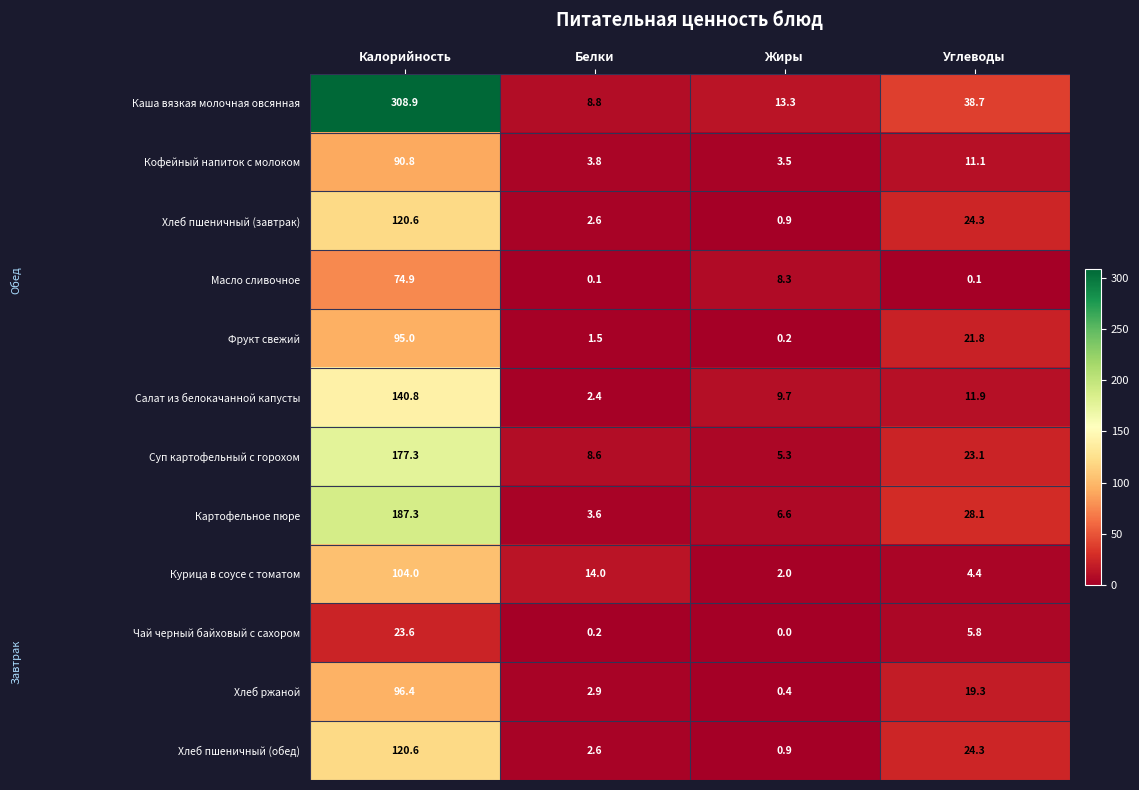

Which series has the widest spread of values?

Каша вязкая молочная овсянная